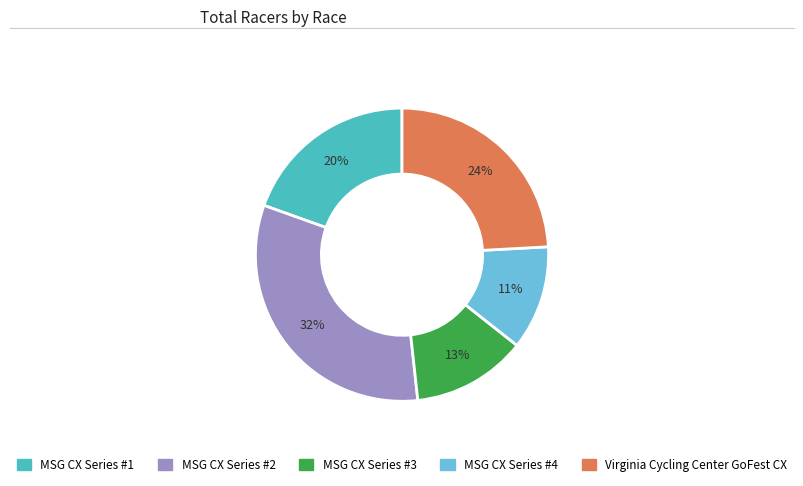

What percentage is the MSG CX Series #1 slice, to the nearest percent?

20%